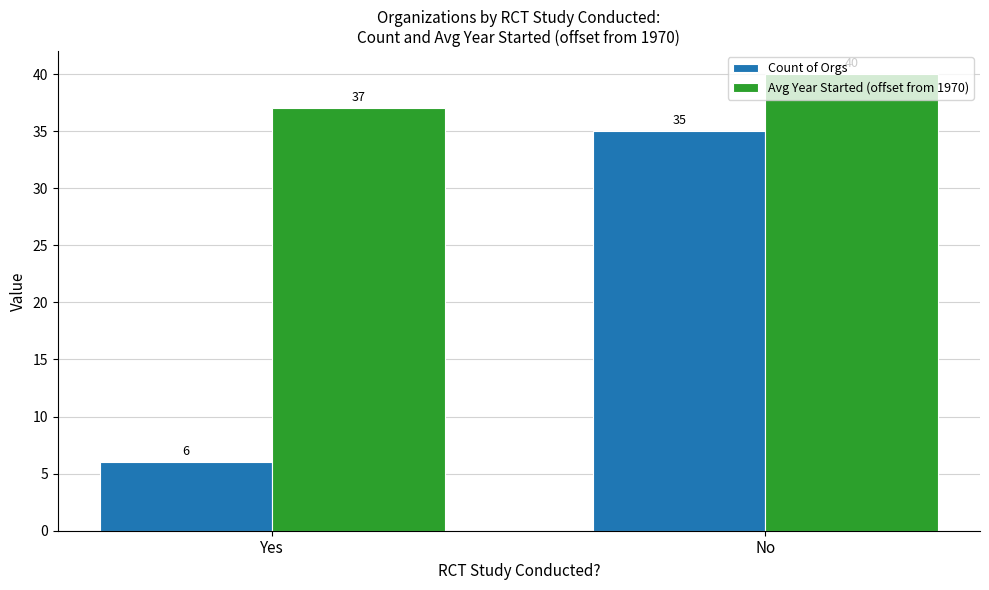

Count the number of data series in this chart.

2